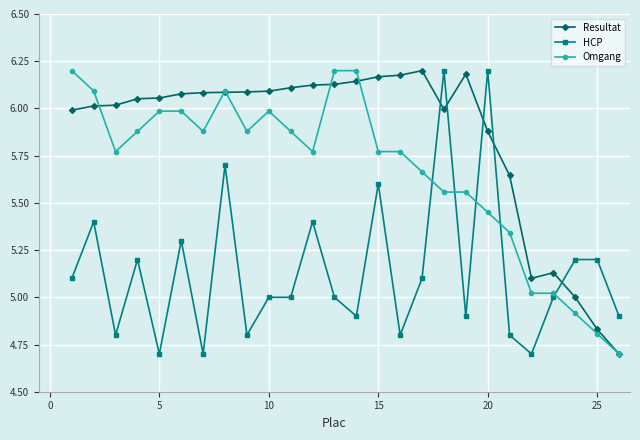

True or false: HCP has more than 0 interior local peaks.

True